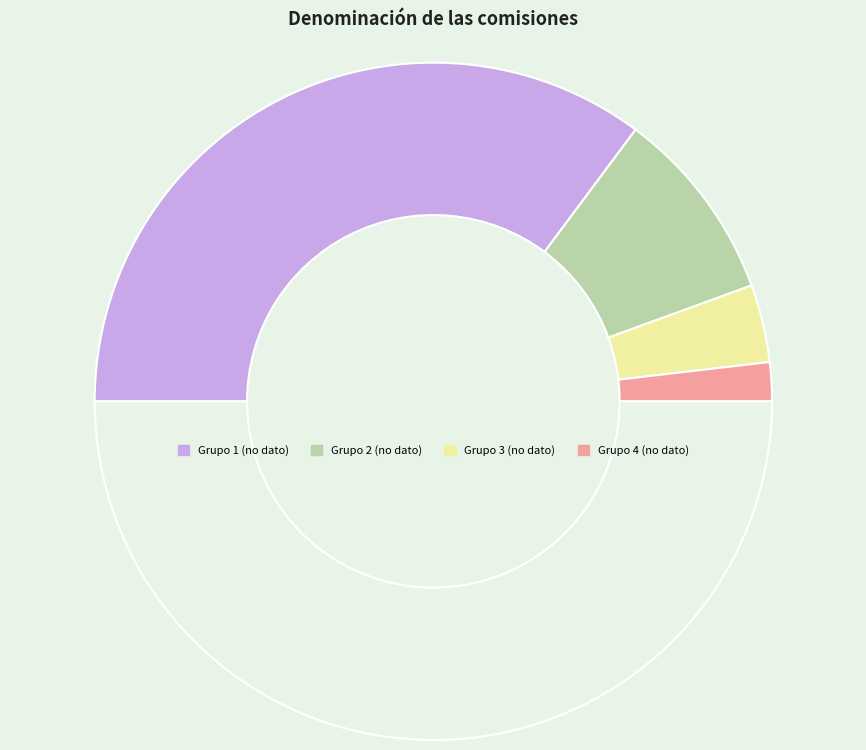

Count the number of slices in the pie.

5